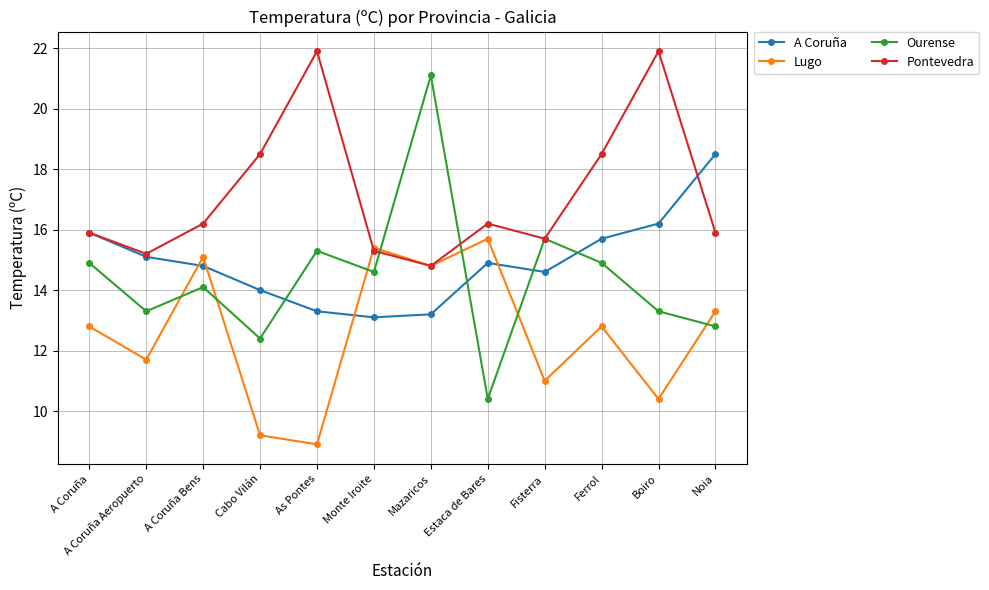

What is the value of the A Coruña point at the 12th from the left?

18.5